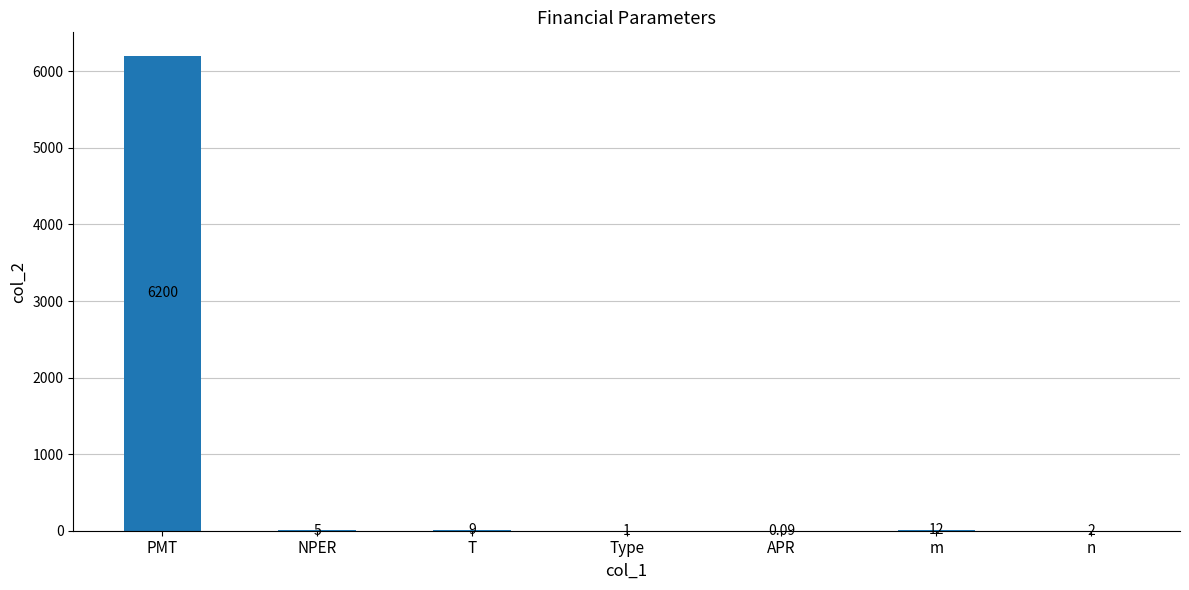

What is the sum of the values at Type and PMT?

6201.0